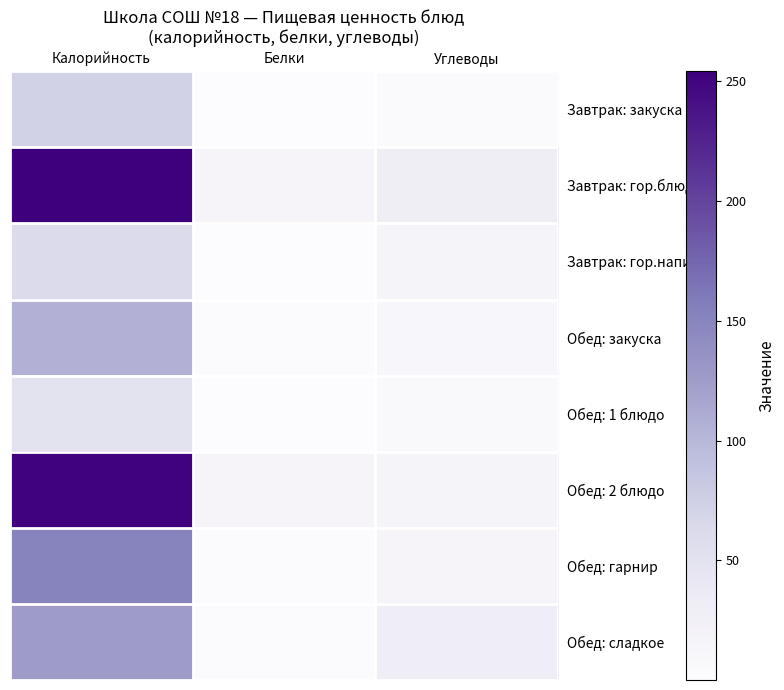

Between Калорийность and Белки, which series saw the biggest shift?

Завтрак: гор.блюдо